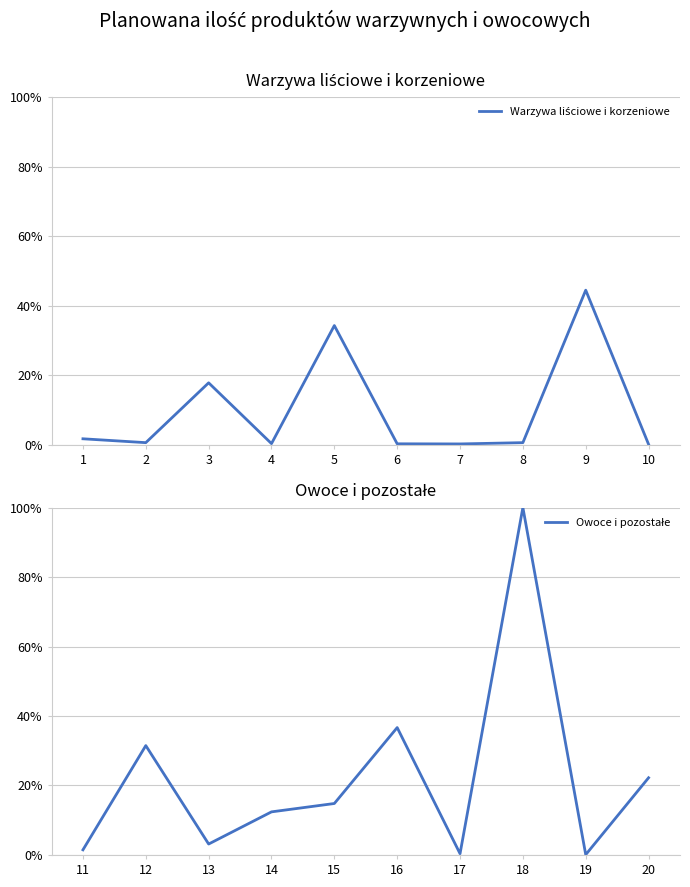

List the labels in order of Warzywa liściowe i korzeniowe value, smallest first.

10, 7, 6, 4, 2, 8, 1, 3, 5, 9